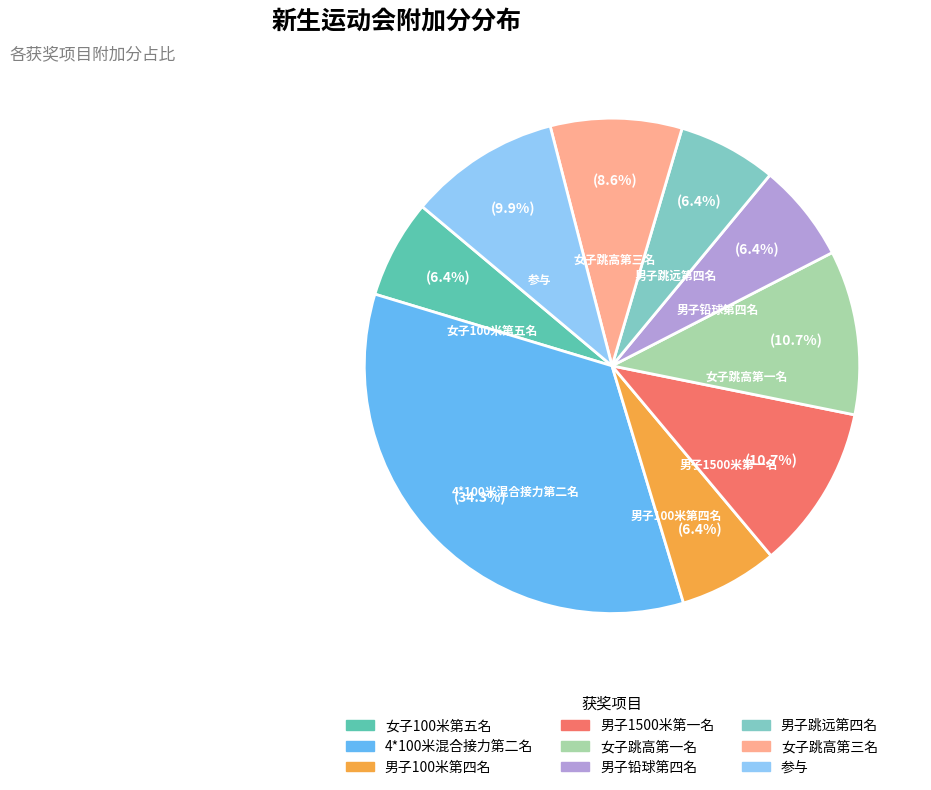

To the nearest percent, what is the difference between the 女子100米第五名 and 4*100米混合接力第二名 slice percentages?

28%